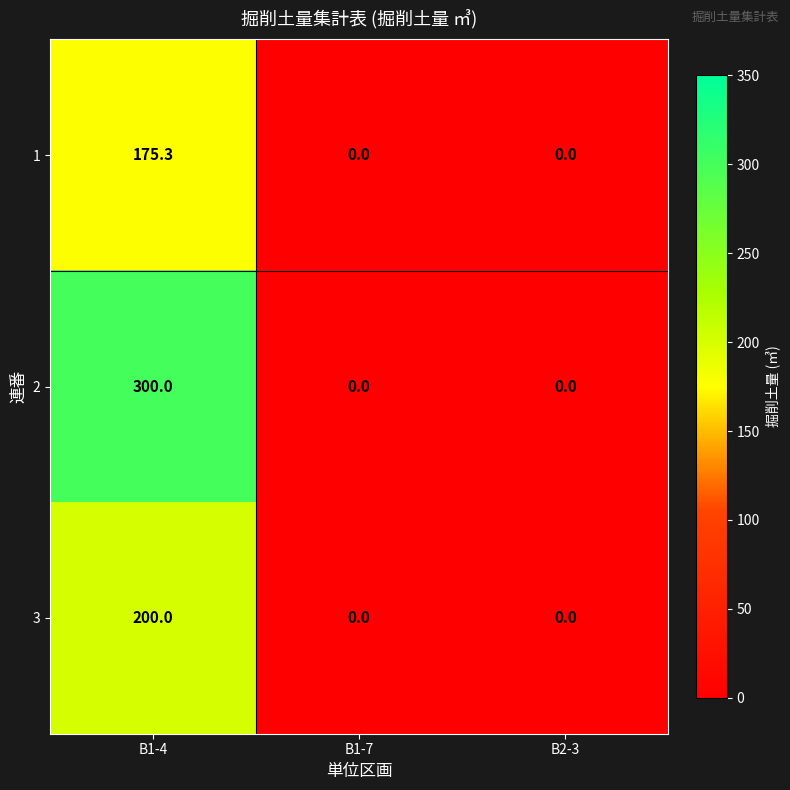

What is the greatest value displayed?

300.0